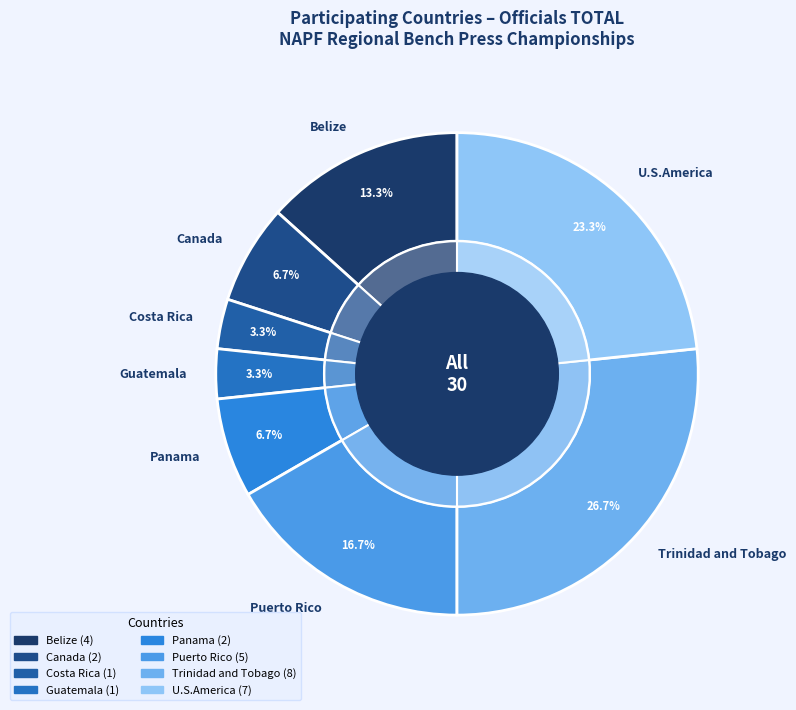

Approximately how many times larger is the value at Costa Rica compared to Puerto Rico?

0.2